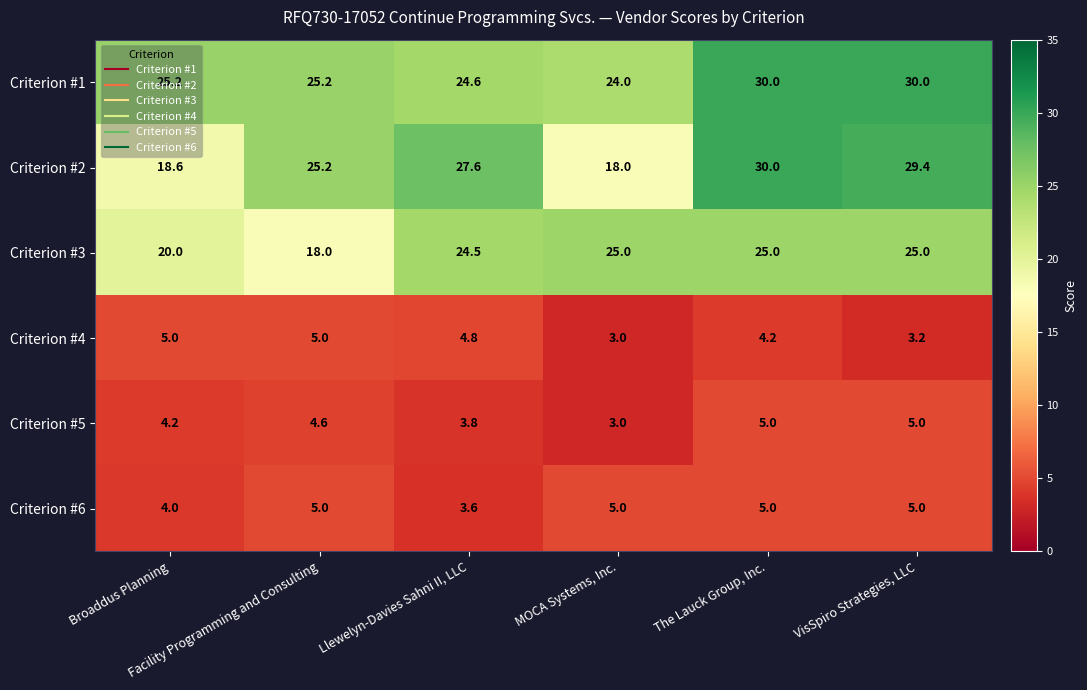

What is the average value of the Criterion #1 series?

26.5